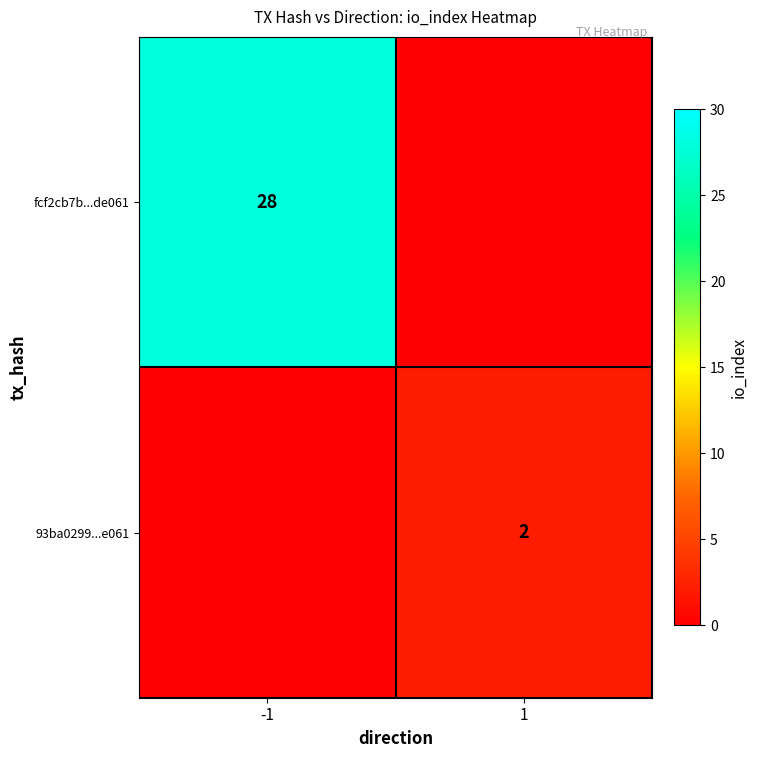

The value of fcf2cb7b...de061 at -1 is 28. True or false?

True